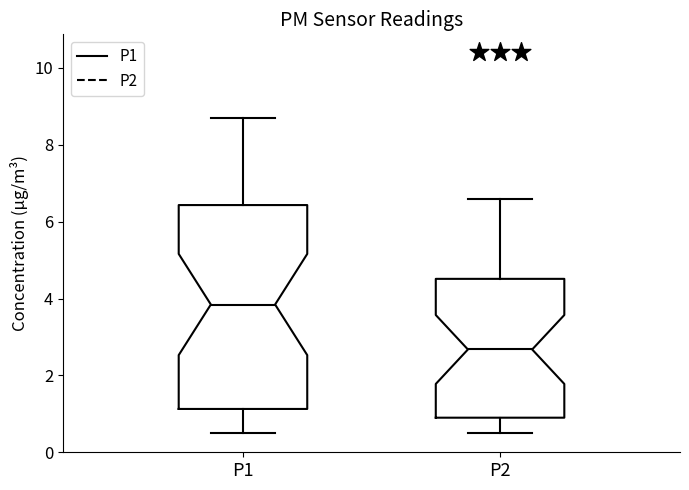

Where does the lower whisker of the box for P1 end on the y-axis? The values are not printed on the chart, so give them approximately, as read against the axis.

0.6